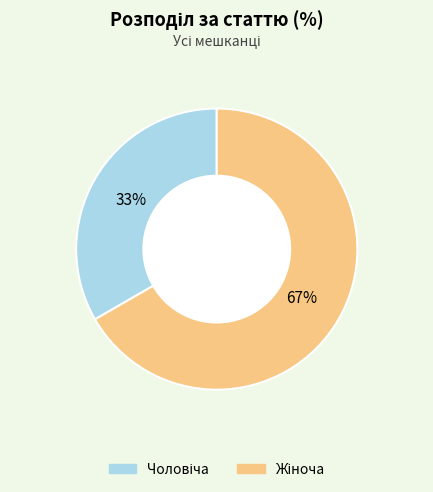

To the nearest percent, what is the average slice percentage?

50%